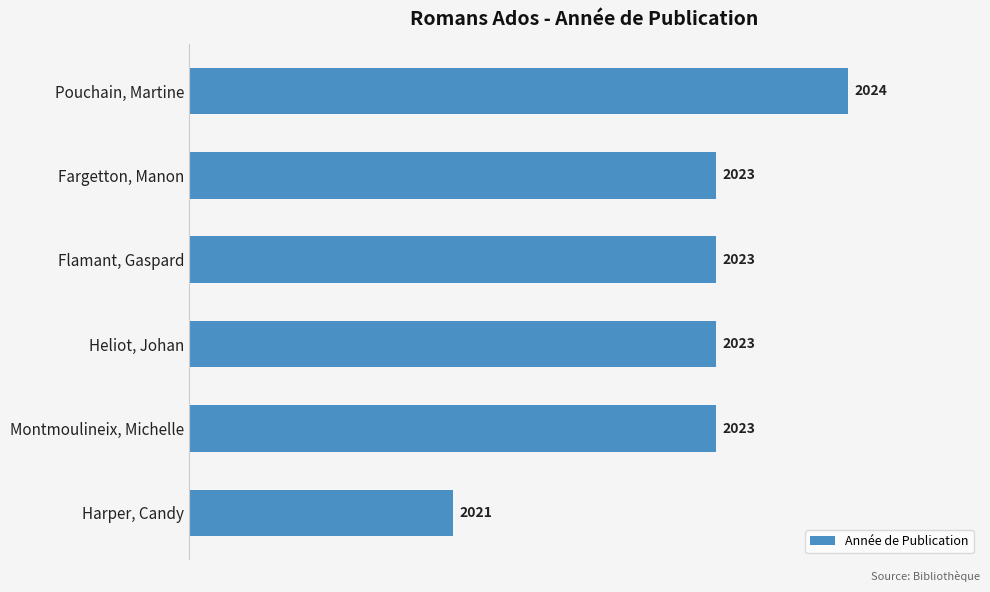

Approximately how many times larger is the value at Fargetton, Manon compared to Heliot, Johan?

1.0